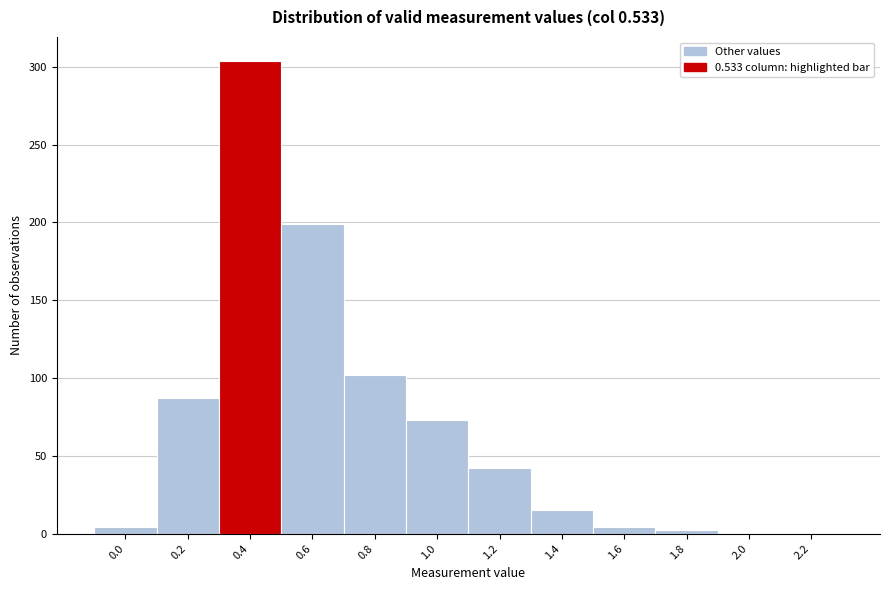

Reading left to right, extract all data points from this chart.

0.0=4	0.2=87	0.4=304	0.6=199	0.8=102	1.0=73	1.2=42	1.4=15	1.6=4	1.8=2	2.0=0	2.2=0